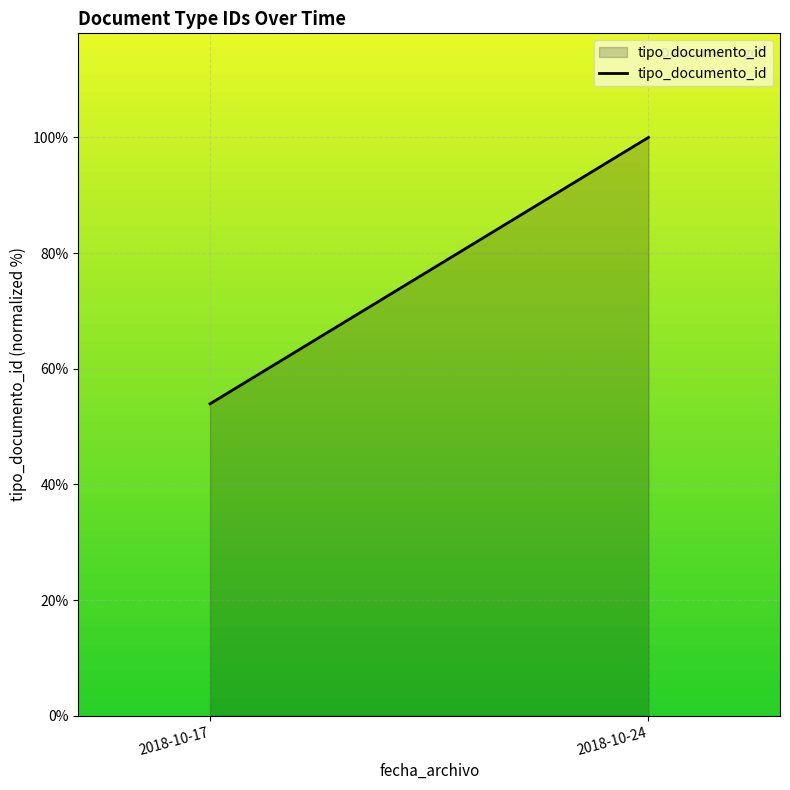

List the labels in order of value, smallest first.

2018-10-17, 2018-10-24